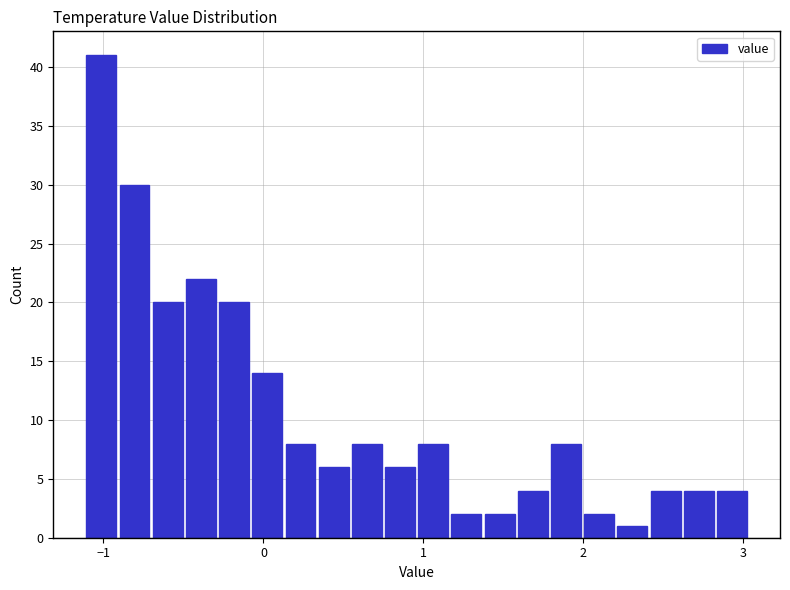

Read against the x-axis, roughly where is the centre of the tallest bar?

-1.0